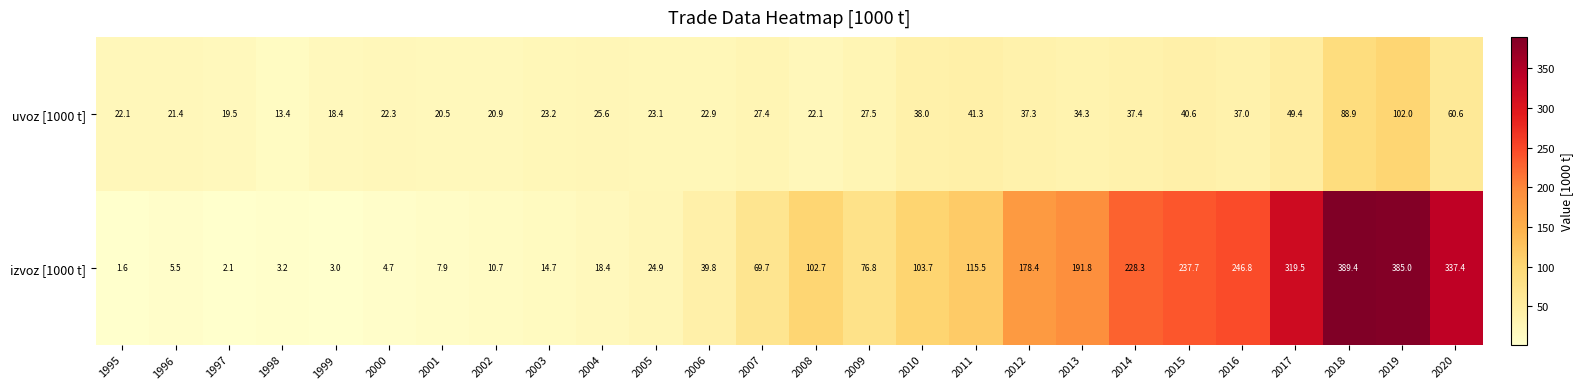

At which category is the sum across all series the highest?

2019